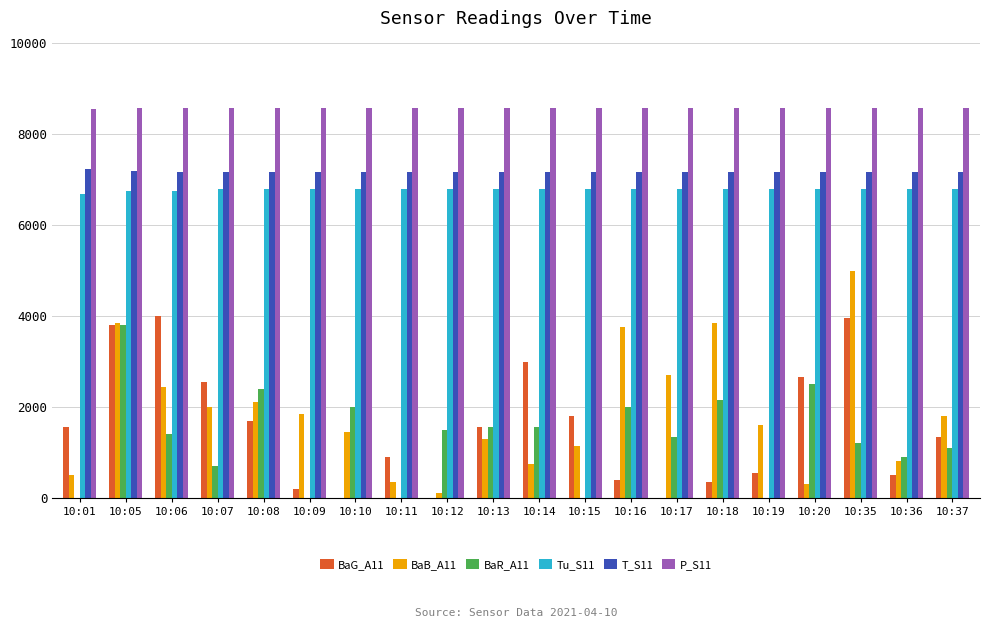

True or false: BaG_A11 has a value of 881.7 at 10:36.

False